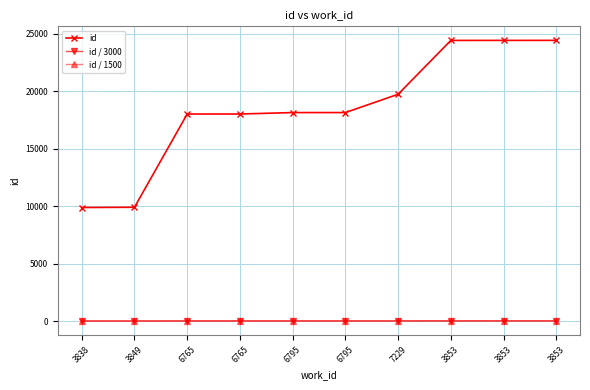

Reading left to right, list all the values displayed in this chart.

id: 9873.0	9894.0	18004.0	18005.0	18130.0	18131.0	19723.0	24407.0	24408.0	24411.0
id / 3000: 3.3	3.3	6.0	6.0	6.0	6.0	6.6	8.1	8.1	8.1
id / 1500: 6.6	6.6	12.0	12.0	12.1	12.1	13.1	16.3	16.3	16.3